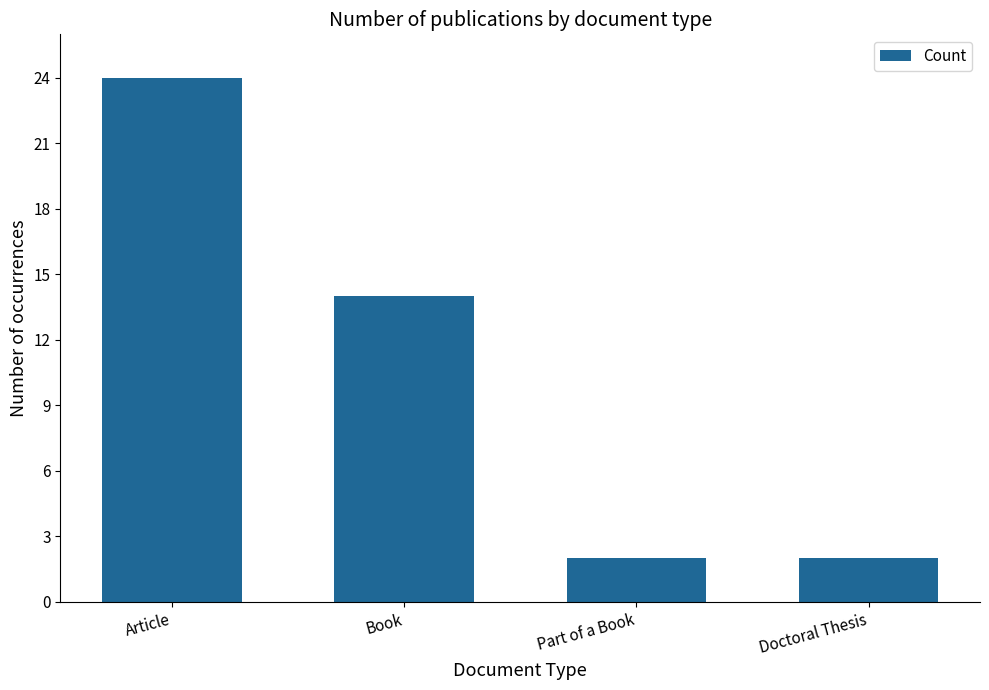

How many data points are less than 14?

2